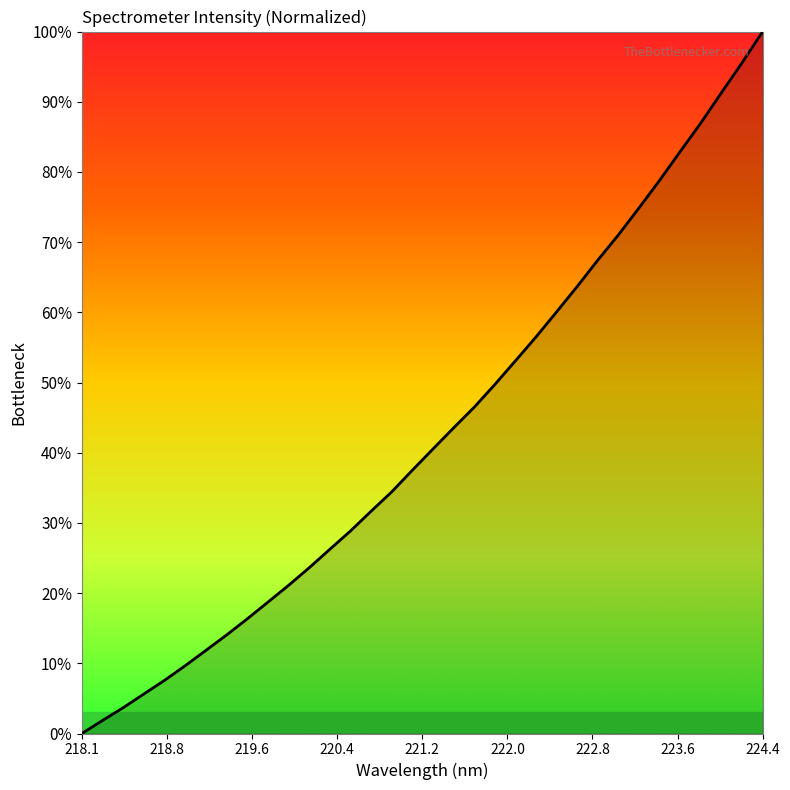

What is the difference between the maximum and minimum values?

100.0